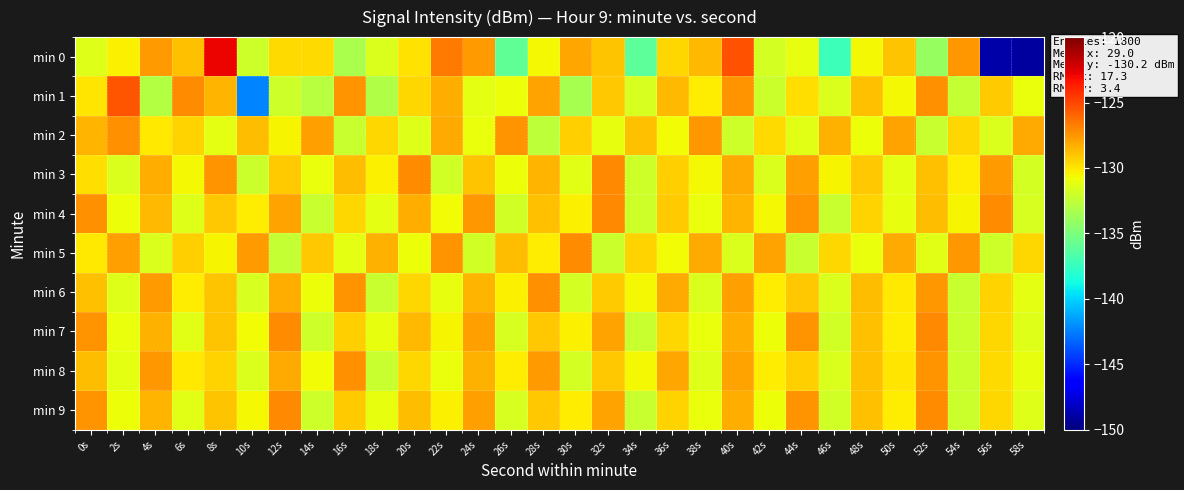

What is the spread (max minus min) of values at 52s?

7.0